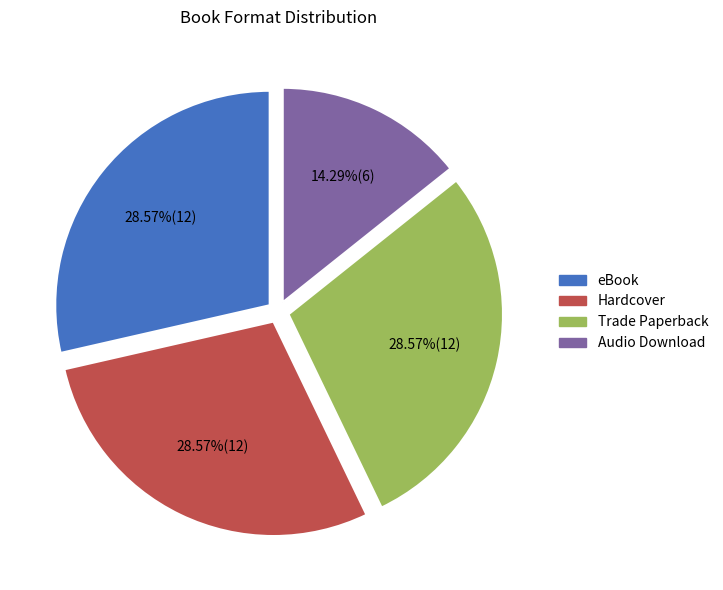

To the nearest percent, what is the combined percentage of Hardcover and Audio Download?

43%